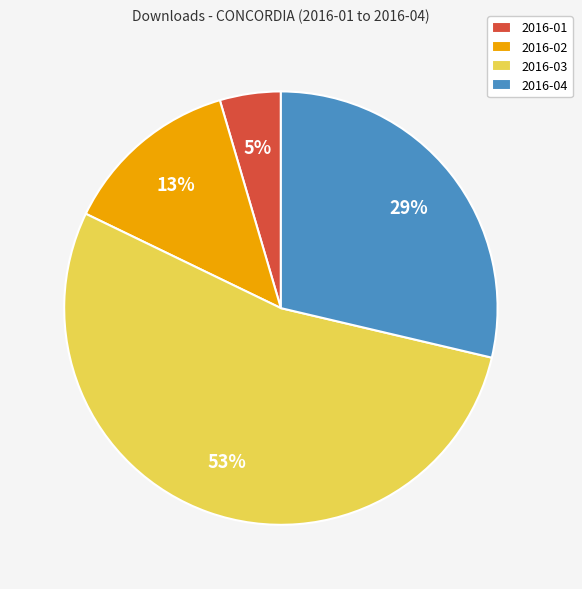

To the nearest percent, what portion does 2016-03 represent?

53%